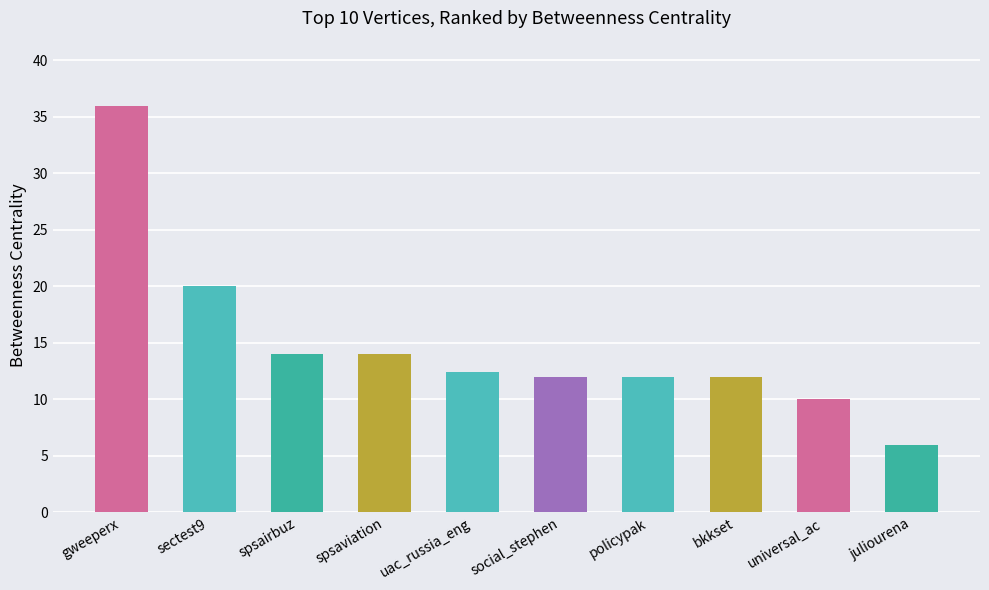

What is the label of the 1st bar from the left?

gweeperx